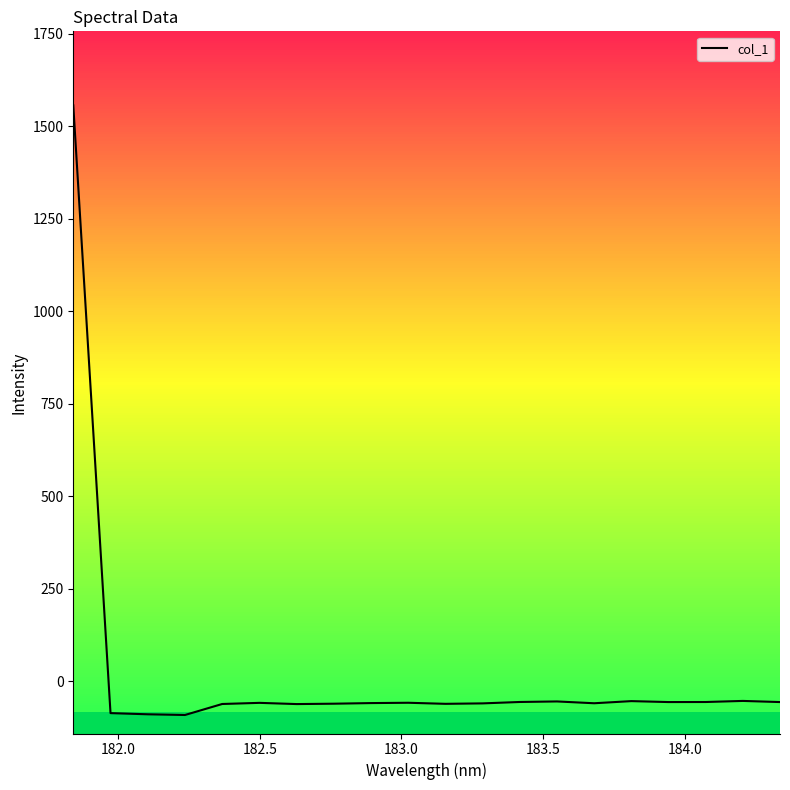

What is the difference between the second highest and second lowest values?

36.1